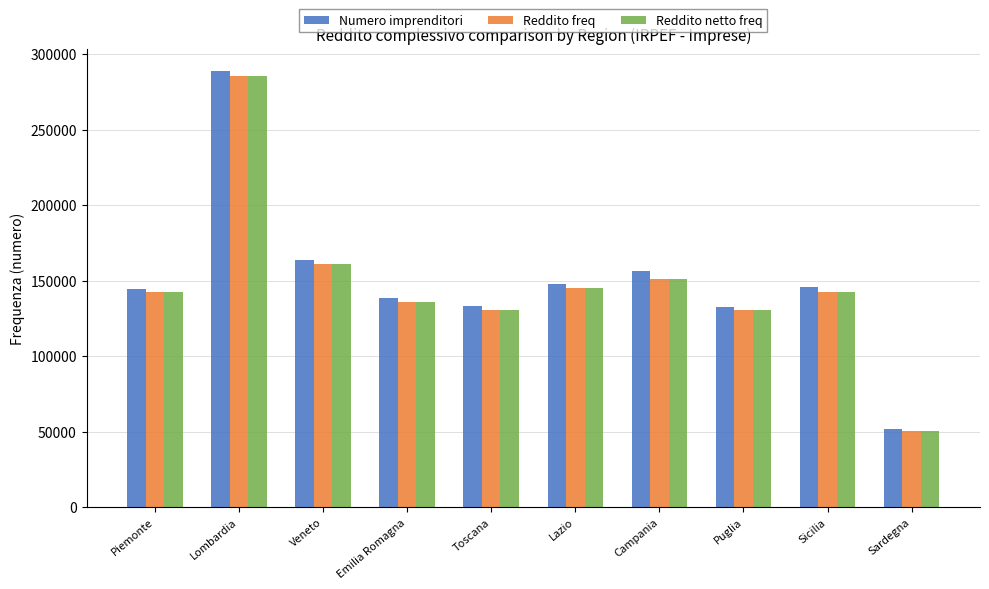

How many series are shown in this chart?

3